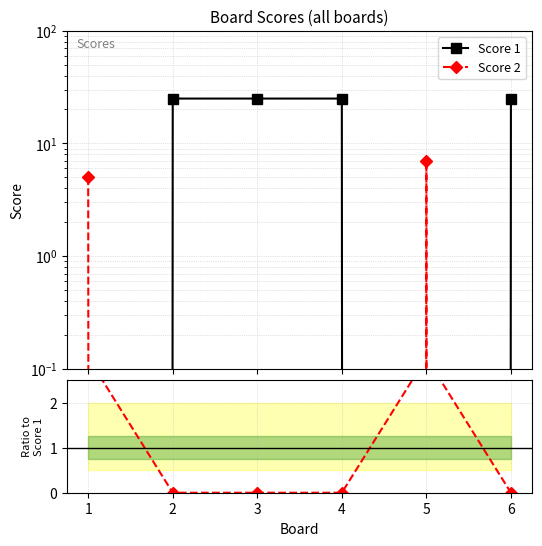

What is the difference between the maximum and minimum values in the Score 2 / Score 1 series?

3